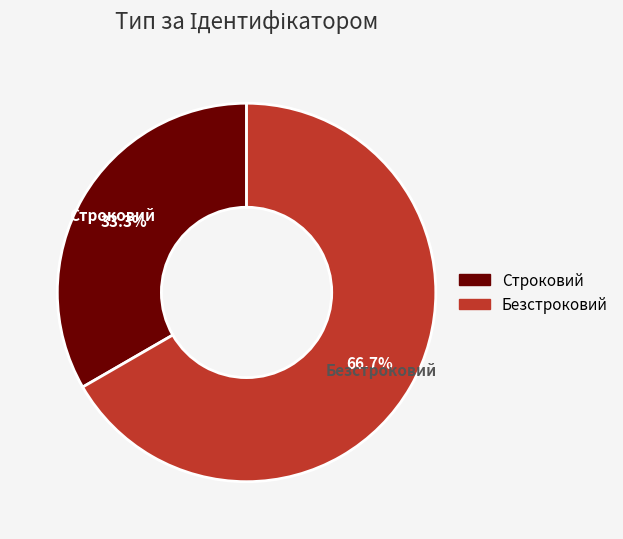

The Строковий slice represents 26% of the pie. True or false?

False